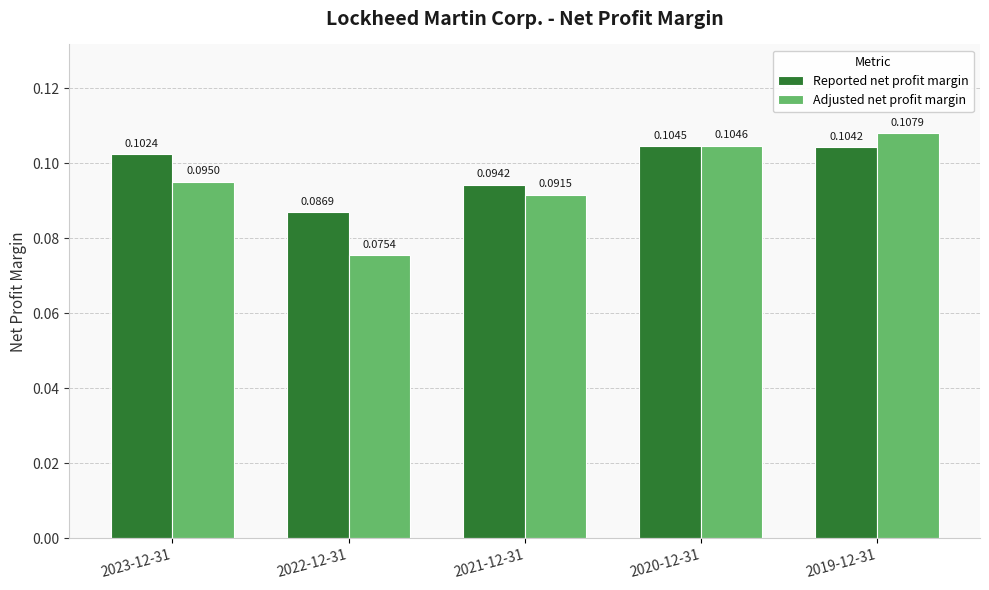

What is the label of the 3rd bar from the left?

2021-12-31